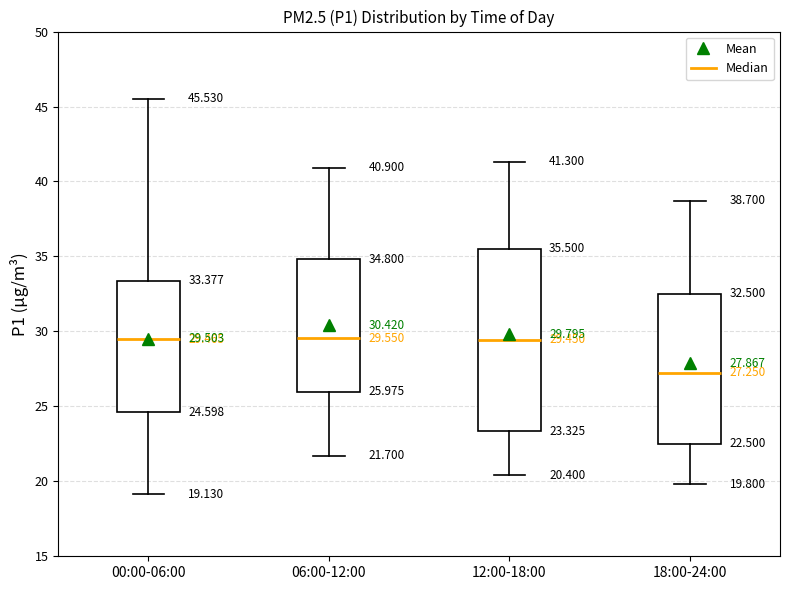

Which box is the tallest, from its lower edge to its upper edge?

12:00-18:00